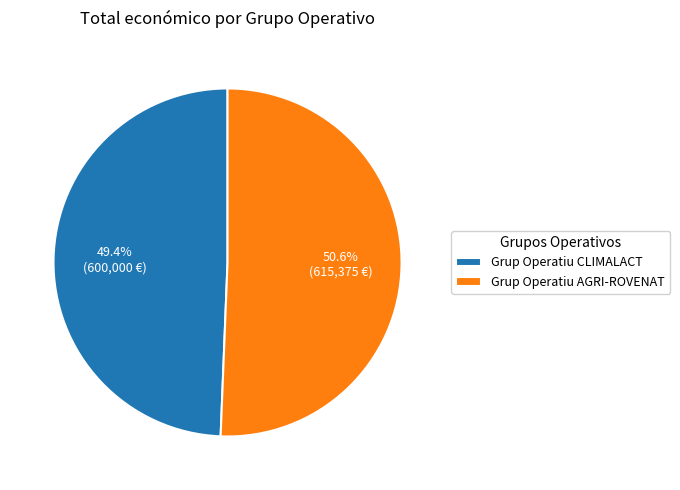

Which has a higher value, Grup Operatiu CLIMALACT or Grup Operatiu AGRI-ROVENAT?

Grup Operatiu AGRI-ROVENAT